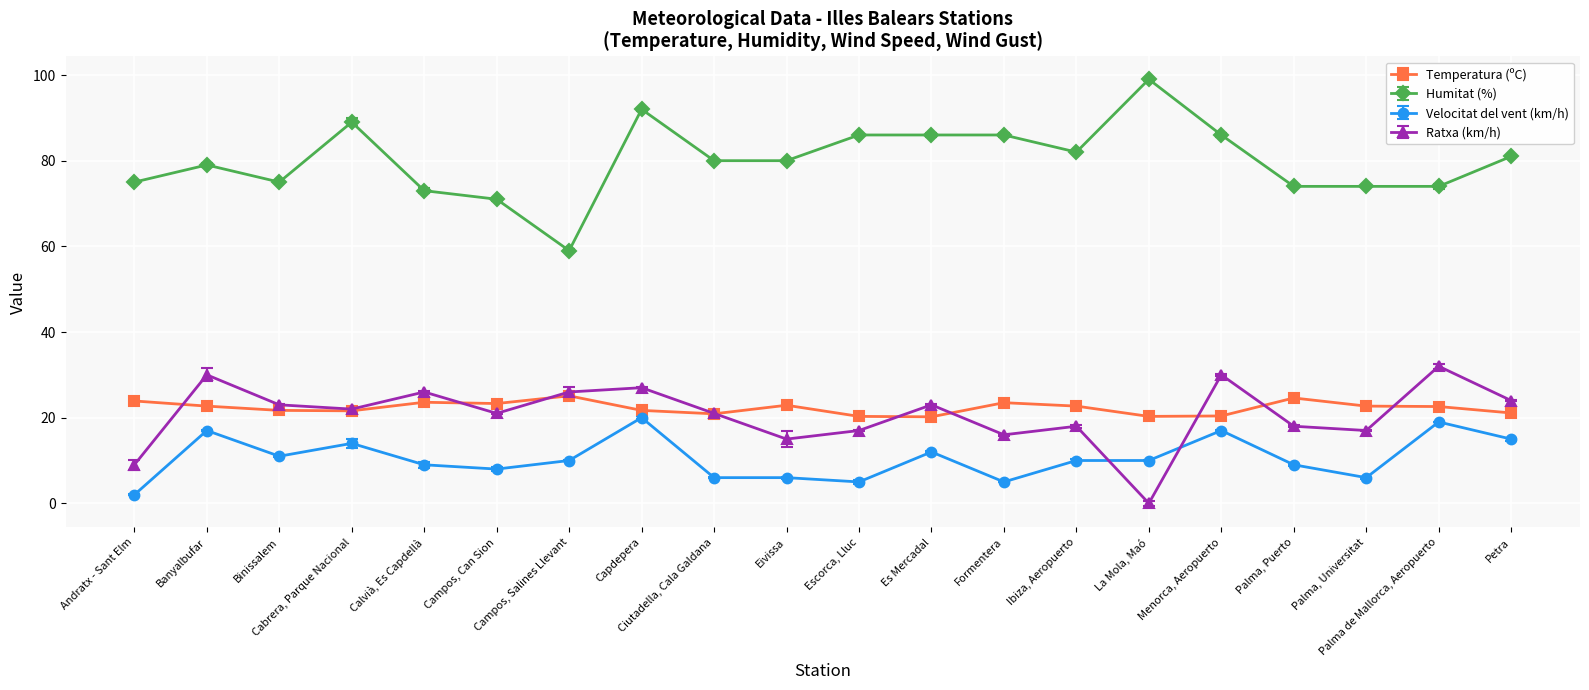

Is it true that Ratxa (km/h) equals 30.4 at Palma, Universitat?

False